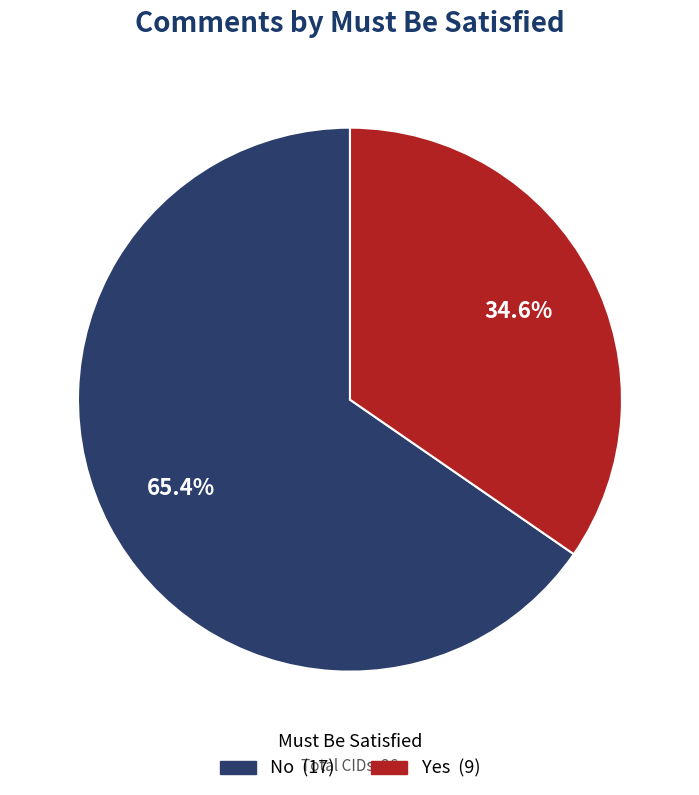

Between Yes and No, which is larger?

No